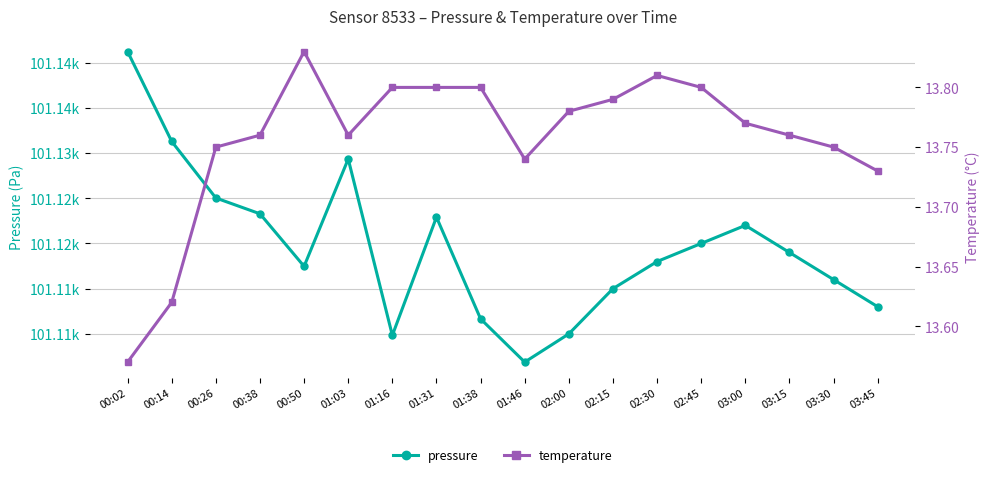

List the labels in order of pressure value, smallest first.

01:46, 01:16, 02:00, 01:38, 03:45, 02:15, 03:30, 00:50, 02:30, 03:15, 02:45, 03:00, 01:31, 00:38, 00:26, 01:03, 00:14, 00:02